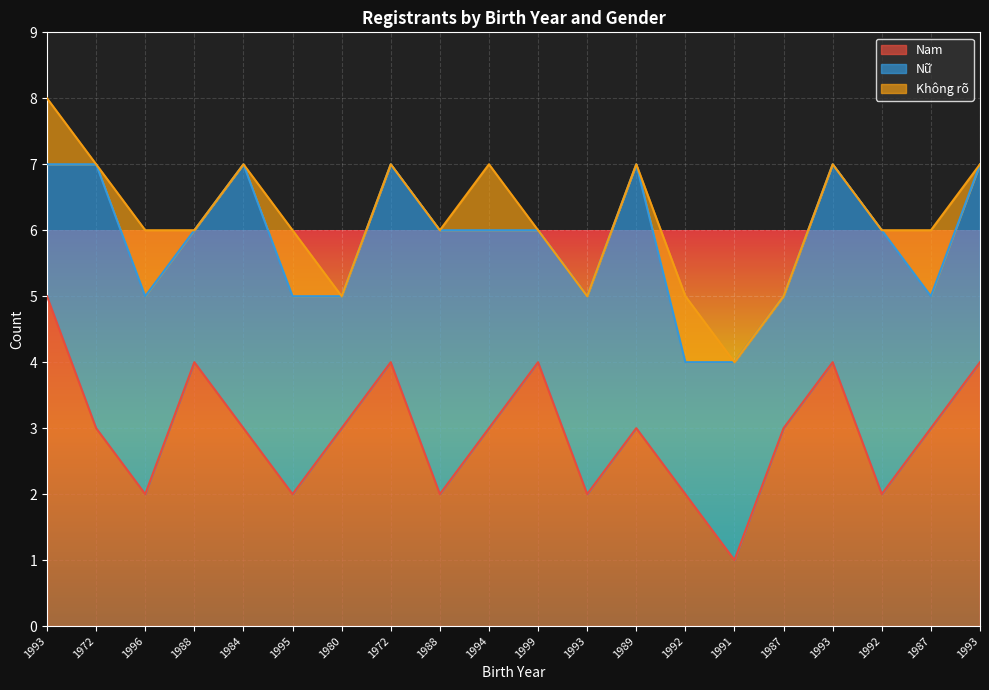

At how many categories does at least one series exceed 4?

1